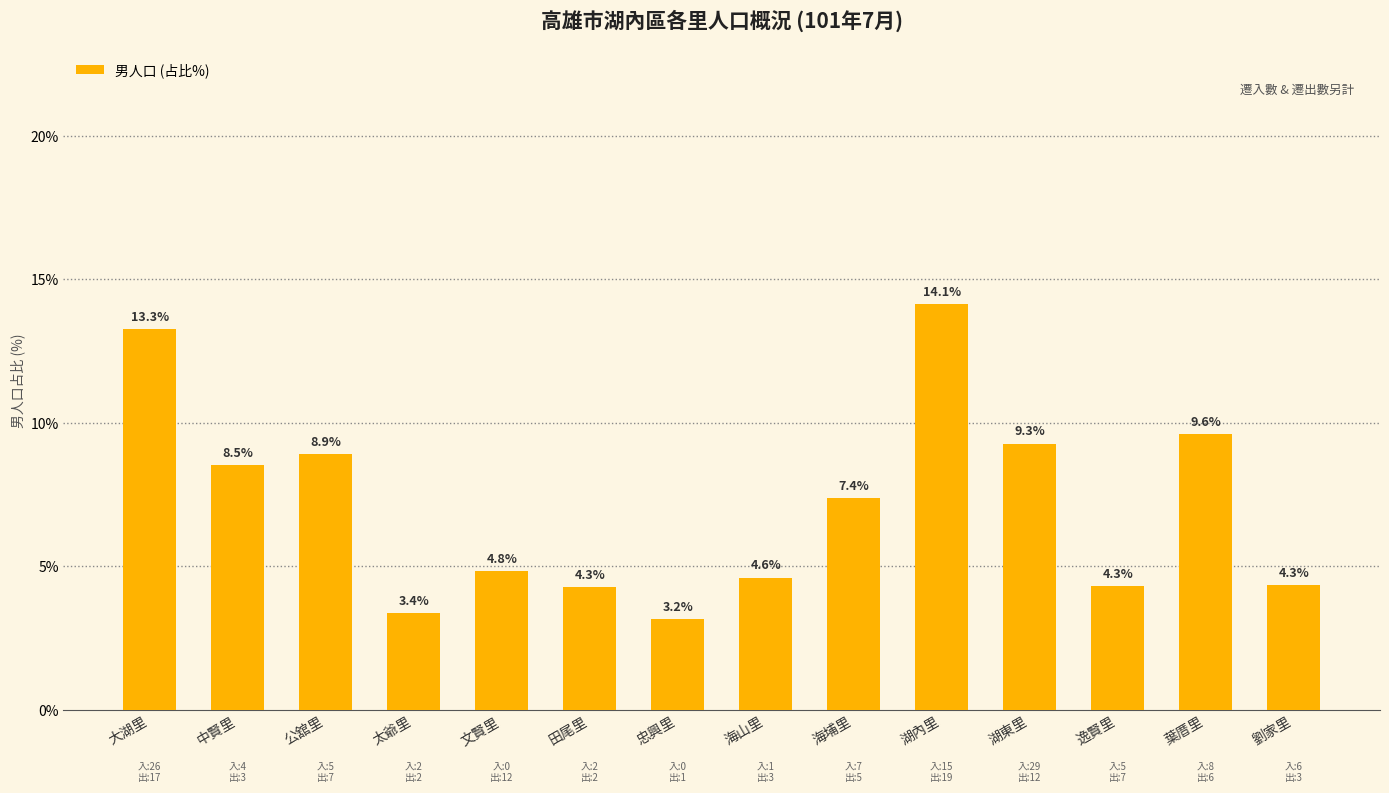

At which category does the chart reach its peak across all series?

湖內里